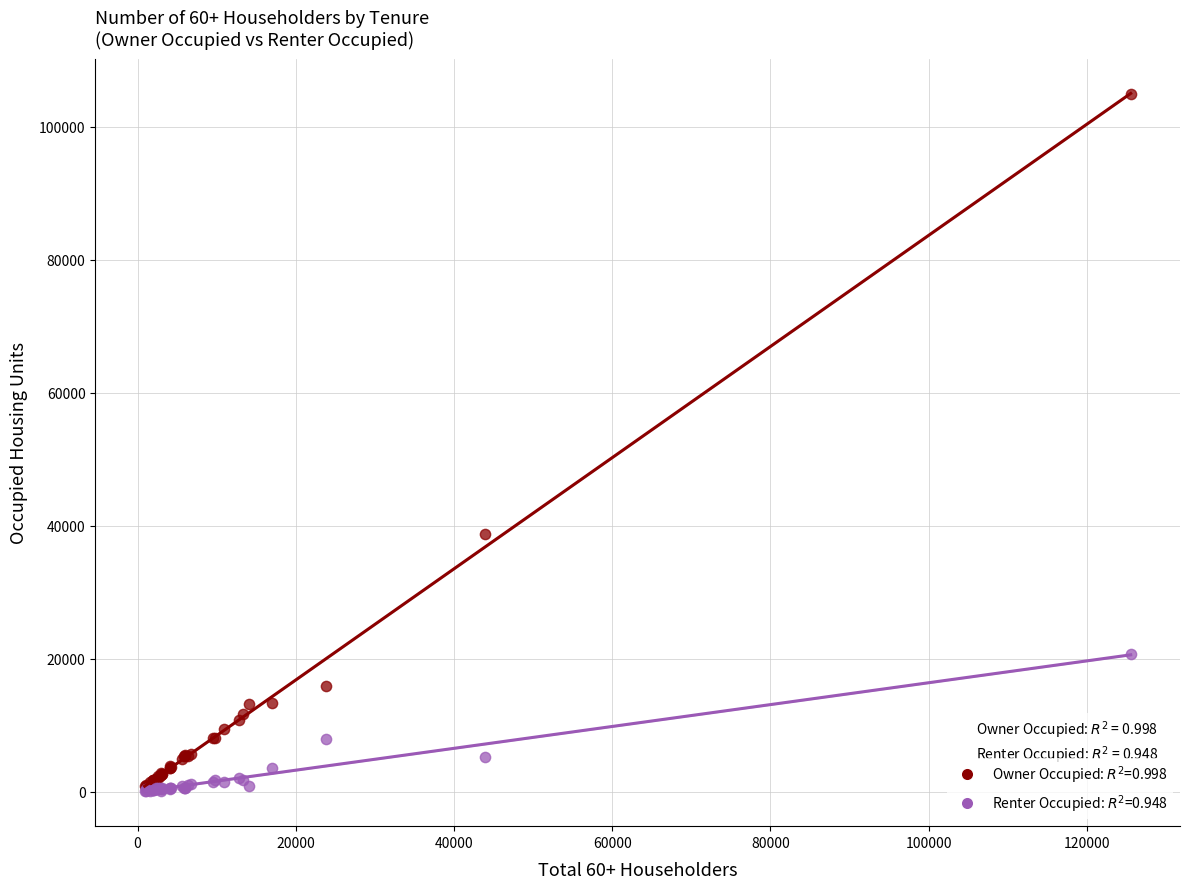

Across all series, what Y value is closest to 52495?

38669